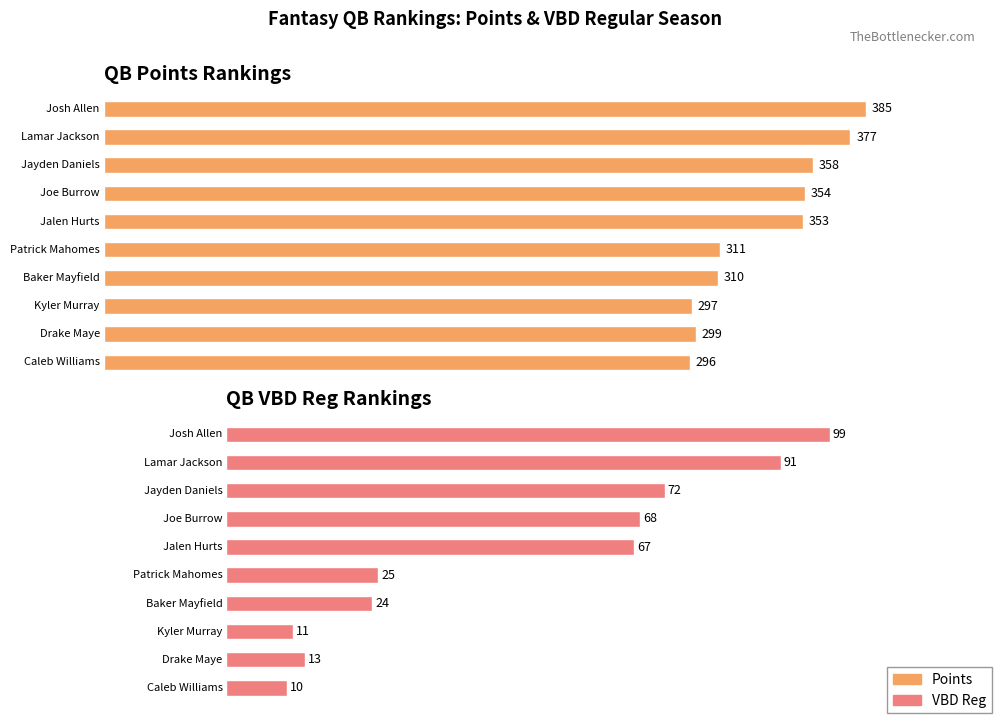

Which series has the largest total across all categories?

Points